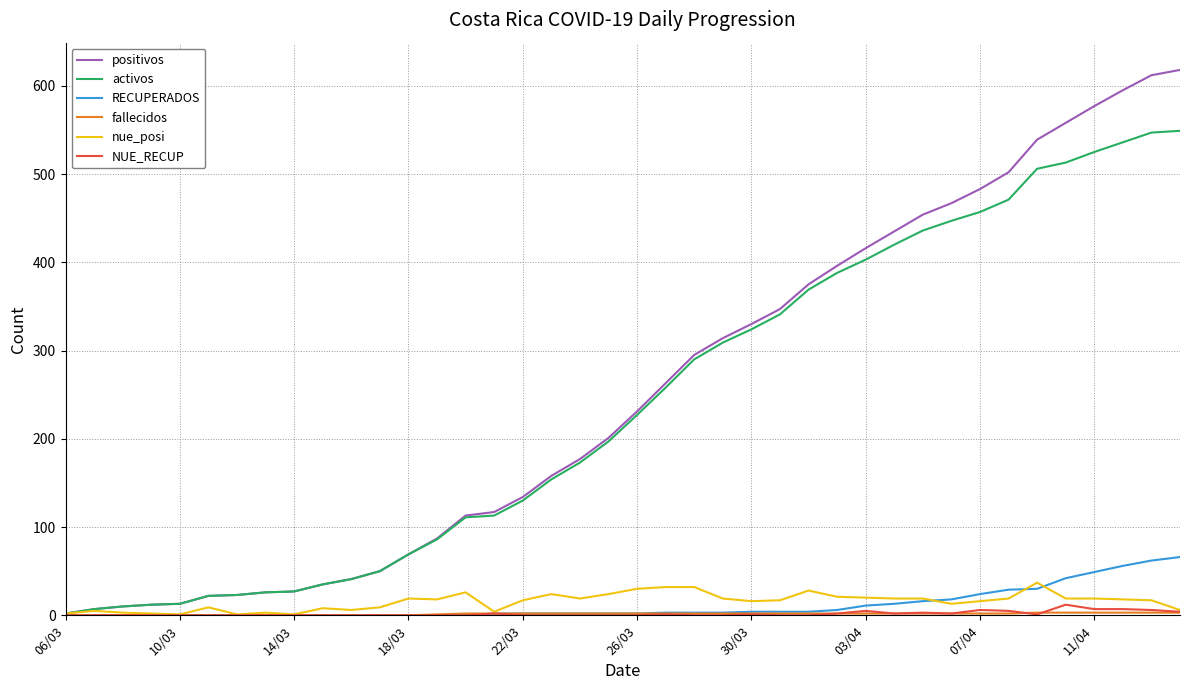

Which series has the widest spread of values?

positivos